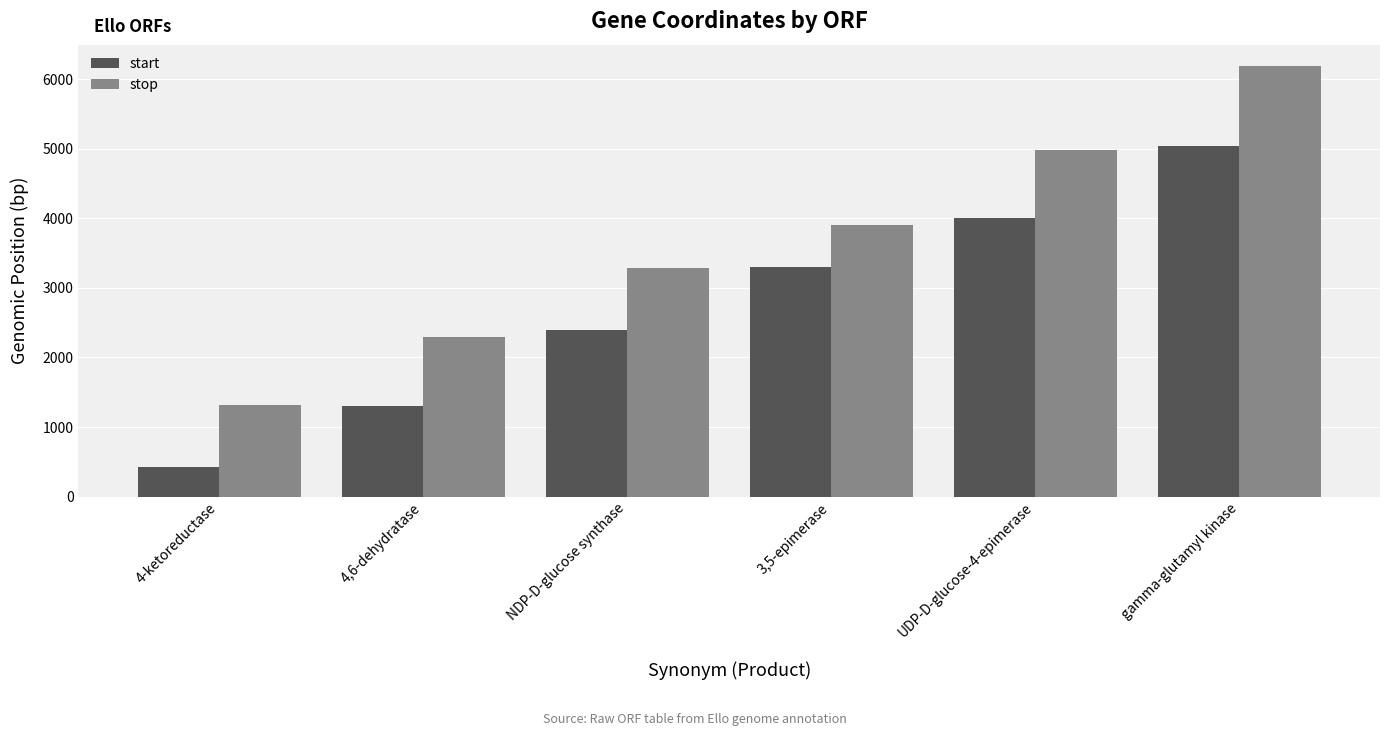

What is the total value across all series at gamma-glutamyl kinase?

11230